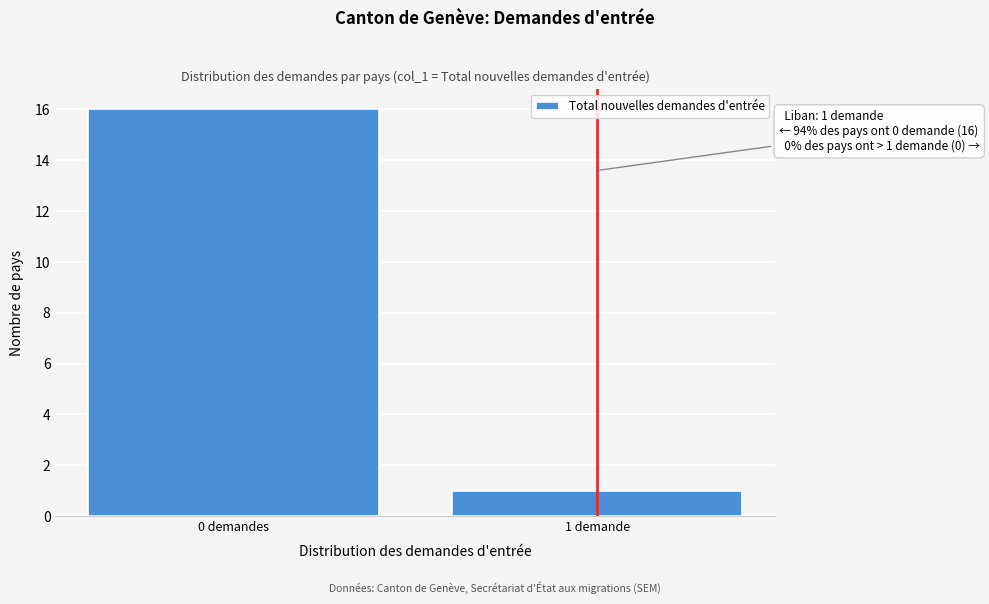

Reading right to left, extract all data points from this chart.

1	16